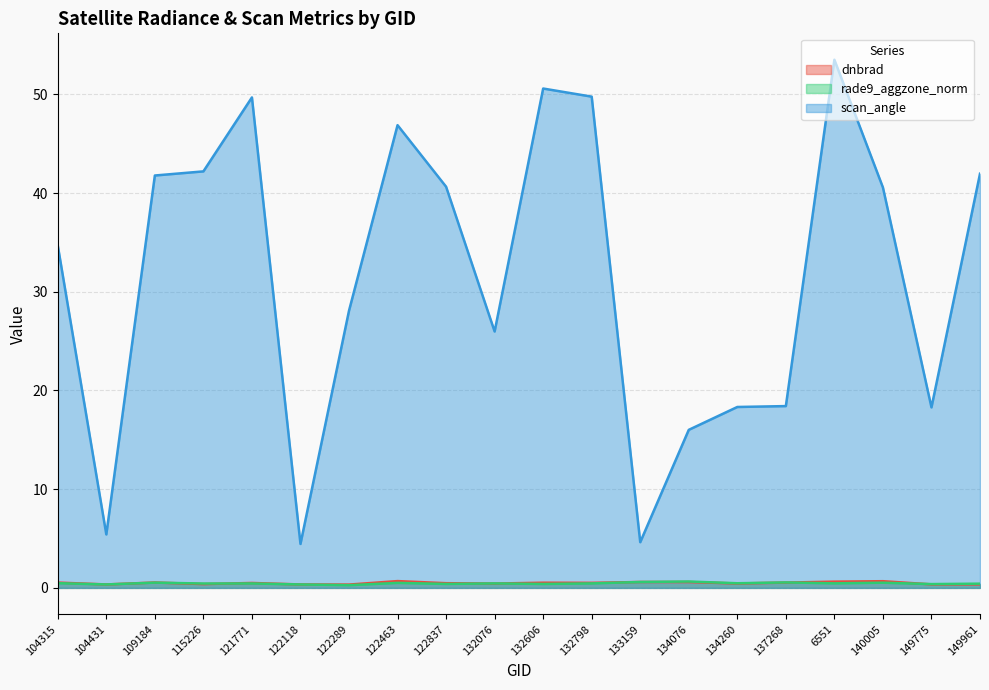

What is the difference between the maximum and minimum values in the dnbrad series?

0.4